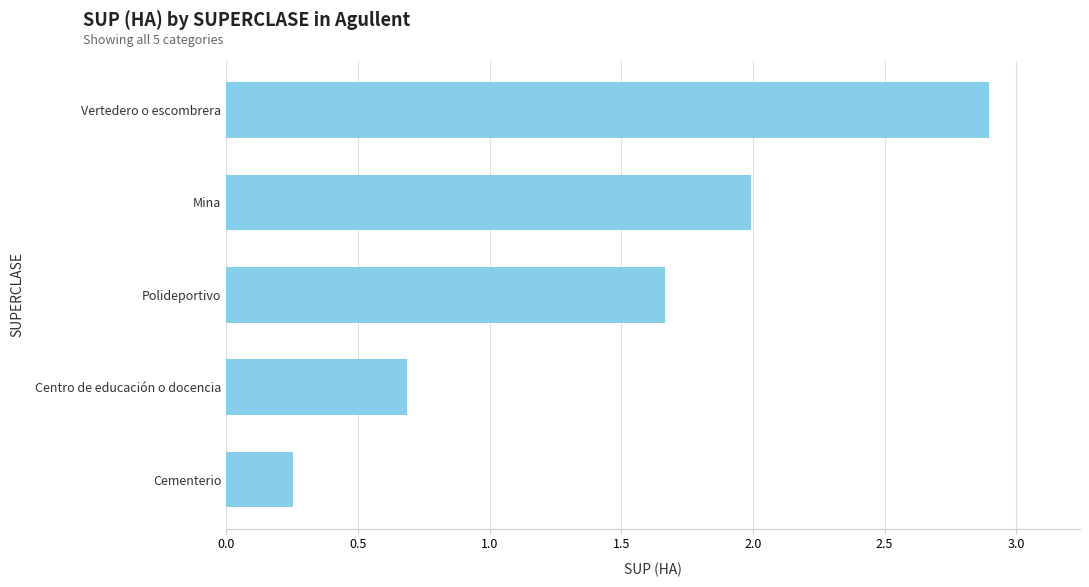

Is it true that the value at Centro de educación o docencia is 1.0?

False